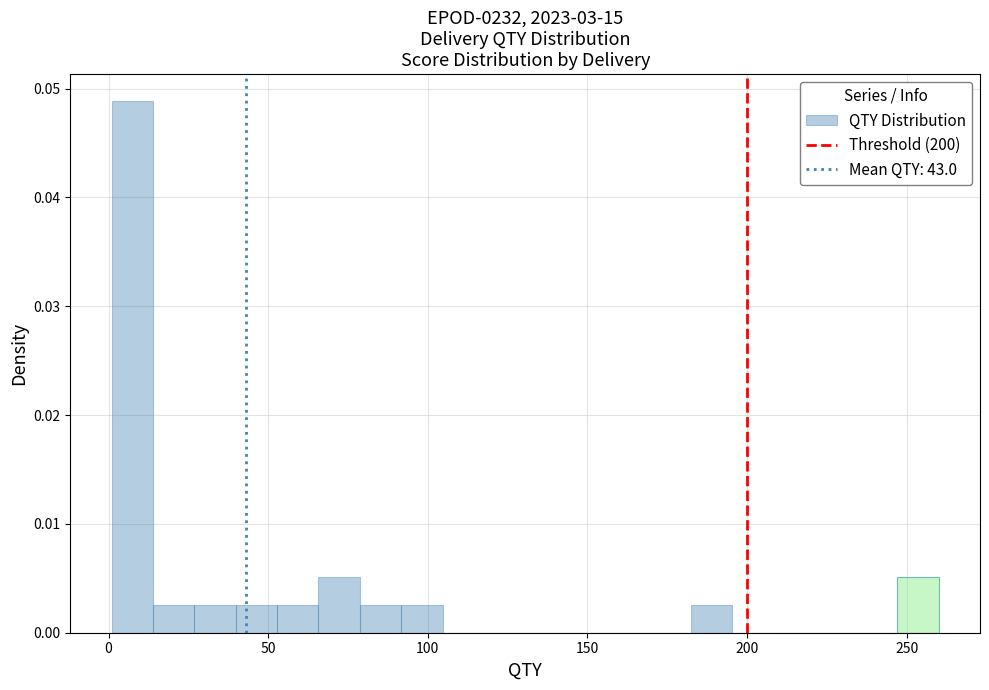

Read against the x-axis, roughly where is the centre of the tallest bar?

5